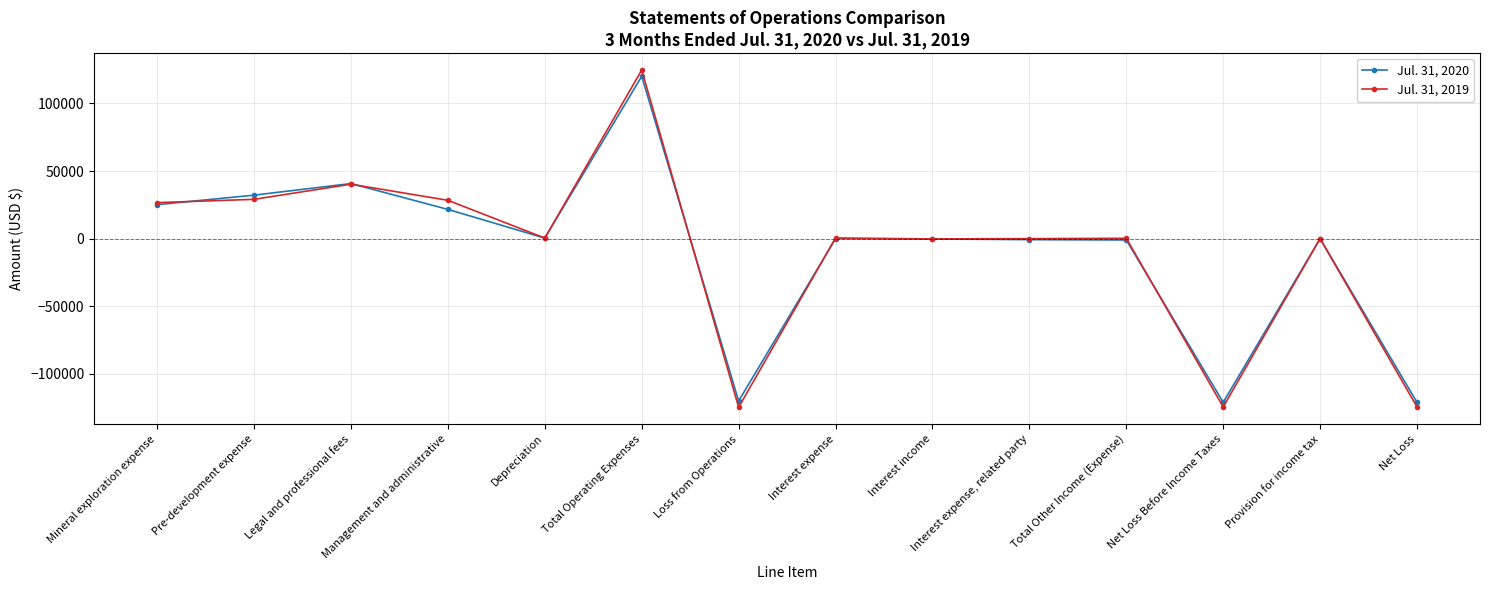

What is the difference between the second highest and minimum values in the Jul. 31, 2019 series?

164982